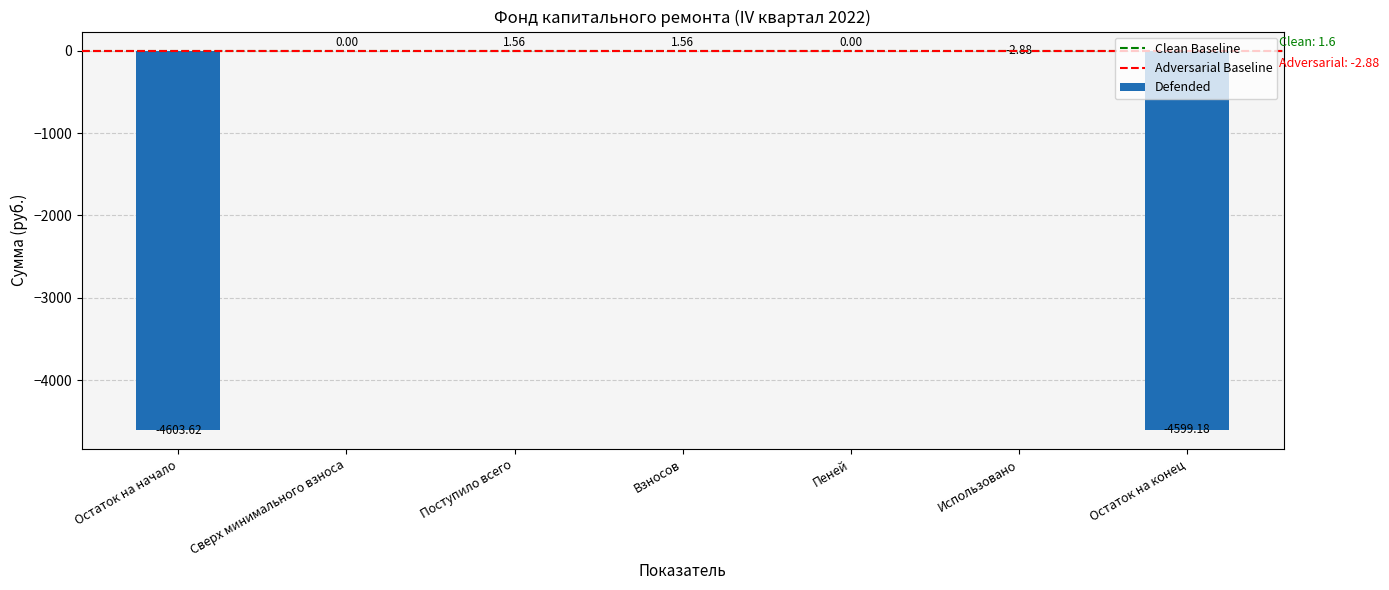

What is the change in value from Остаток на начало to Взносов?

+4605.2